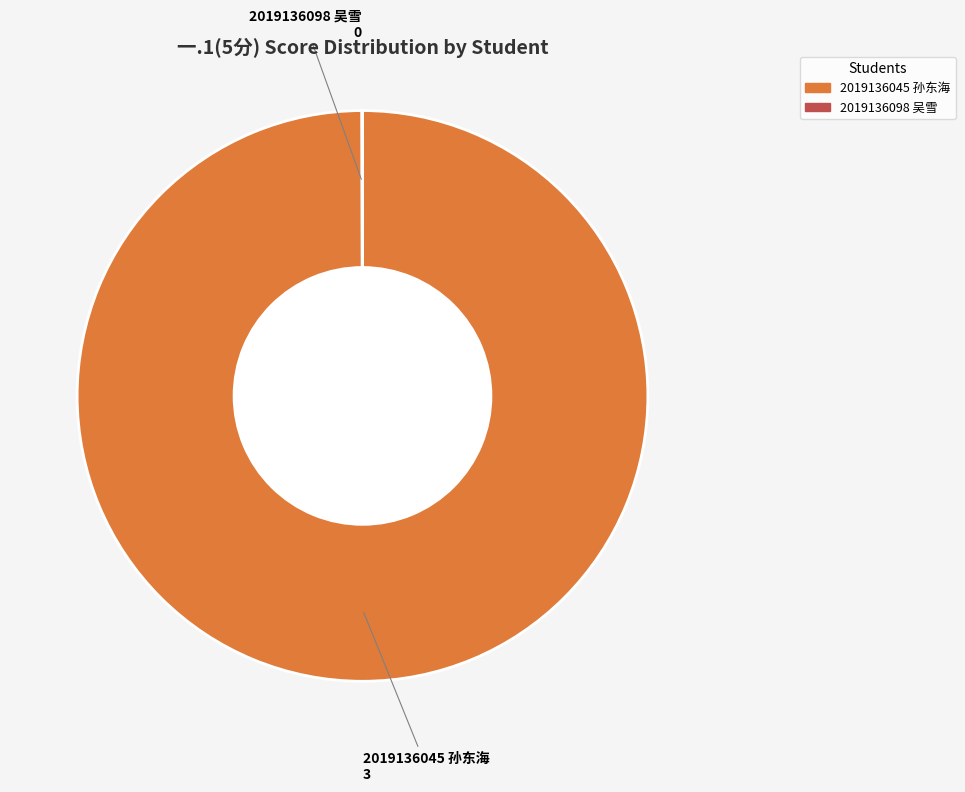

Which category has the biggest portion of the pie?

2019136045 孙东海